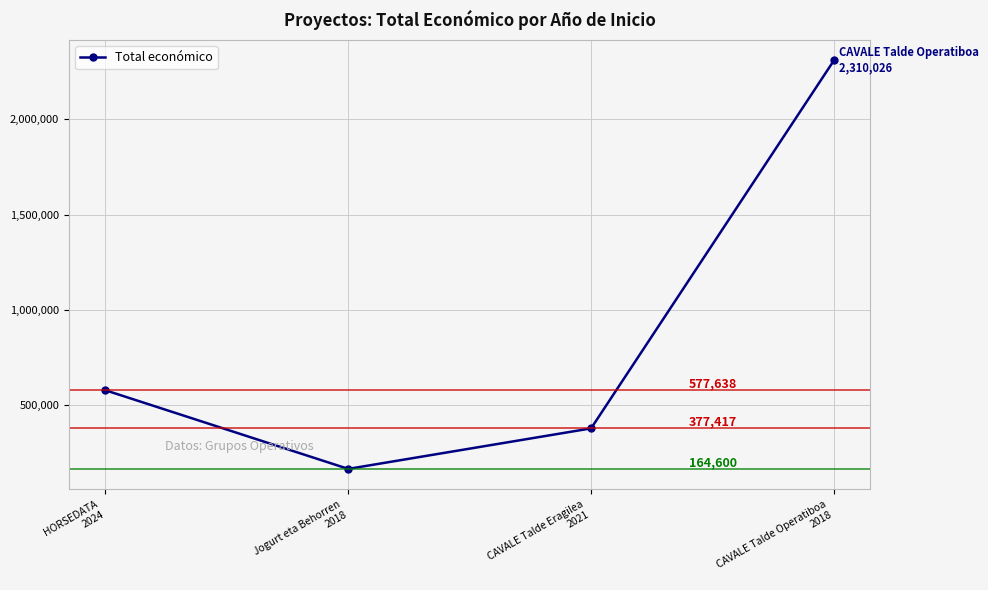

Is it true that the value at CAVALE Talde Operatiboa
2018 is 2310026?

True